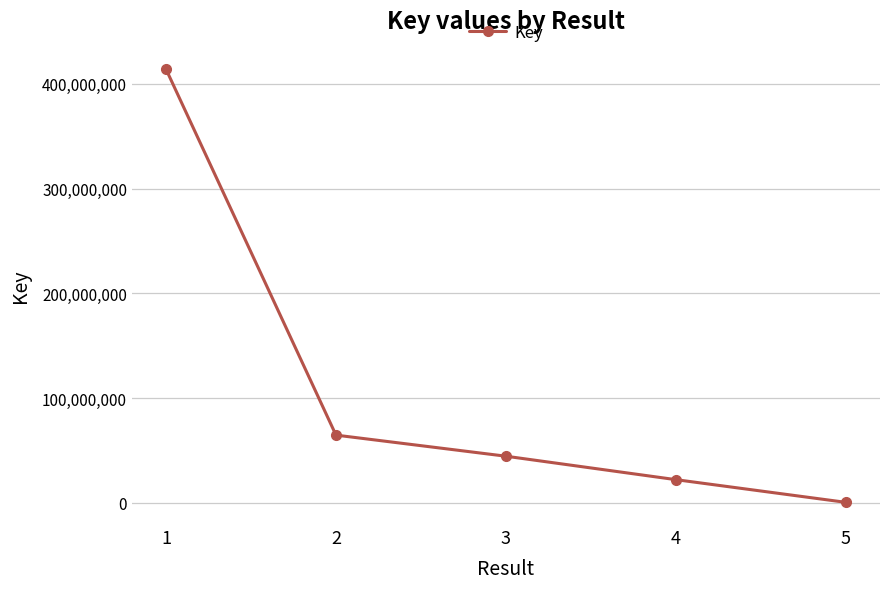

What is the difference between the maximum and minimum values?

413806467